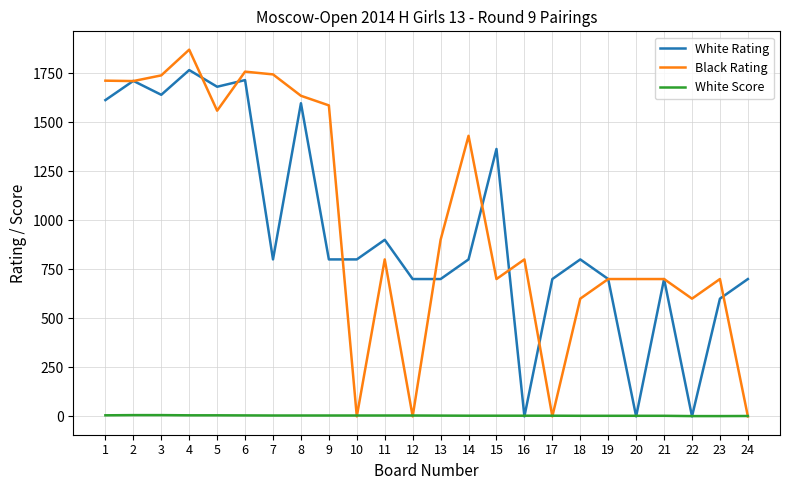

True or false: White Score has a value of 6.5 at 3.

True